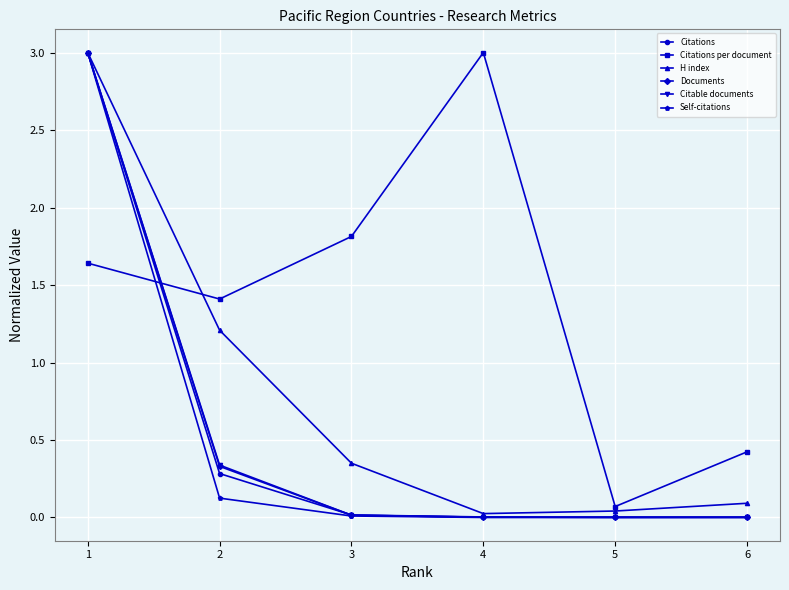

Between 2 and 6, which series saw the biggest shift?

H index